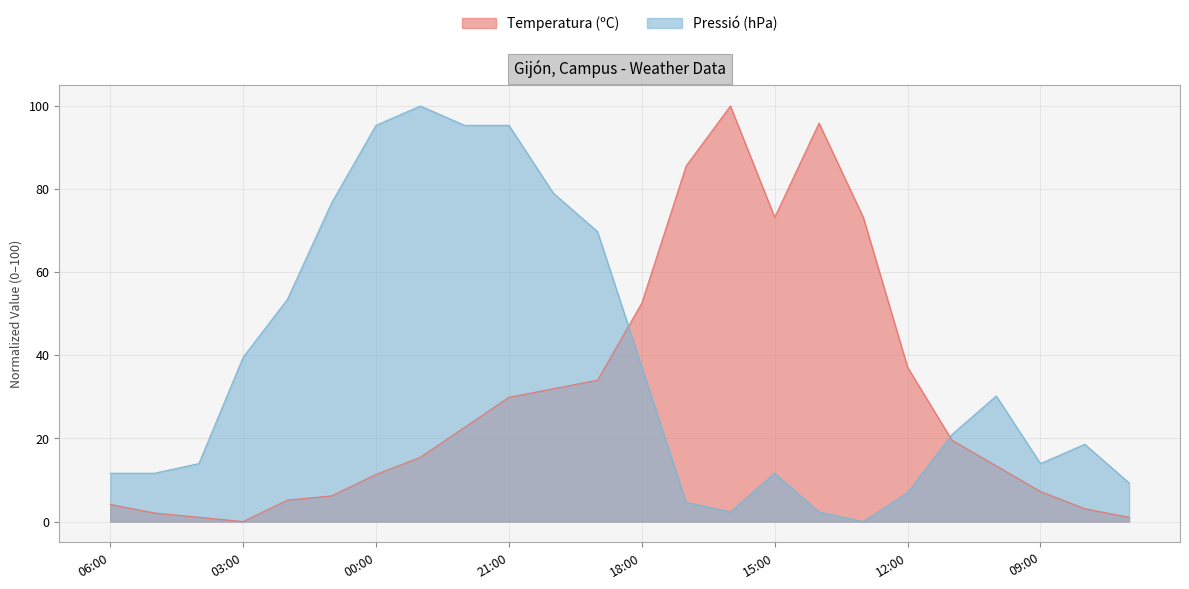

Rank the categories by Pressió (hPa) value from lowest to highest.

13:00, 16:00, 14:00, 17:00, 12:00, 07:00, 06:00, 05:00, 15:00, 04:00, 09:00, 08:00, 11:00, 10:00, 18:00, 03:00, 02:00, 19:00, 01:00, 20:00, 00:00, 22:00, 21:00, 23:00